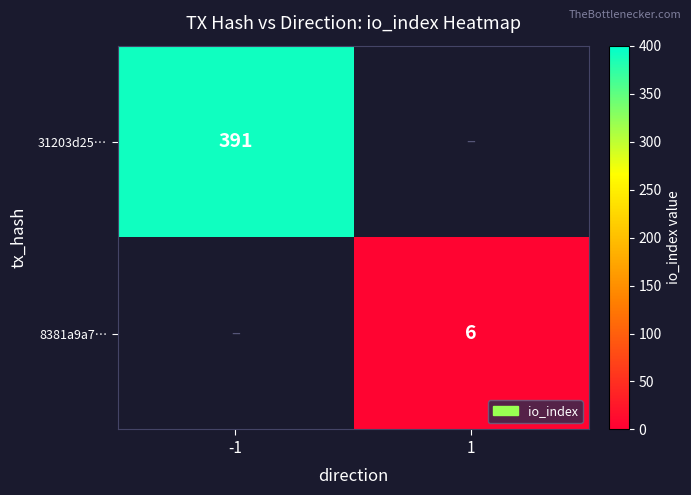

True or false: 31203d25… has a value of 391 at -1.

True